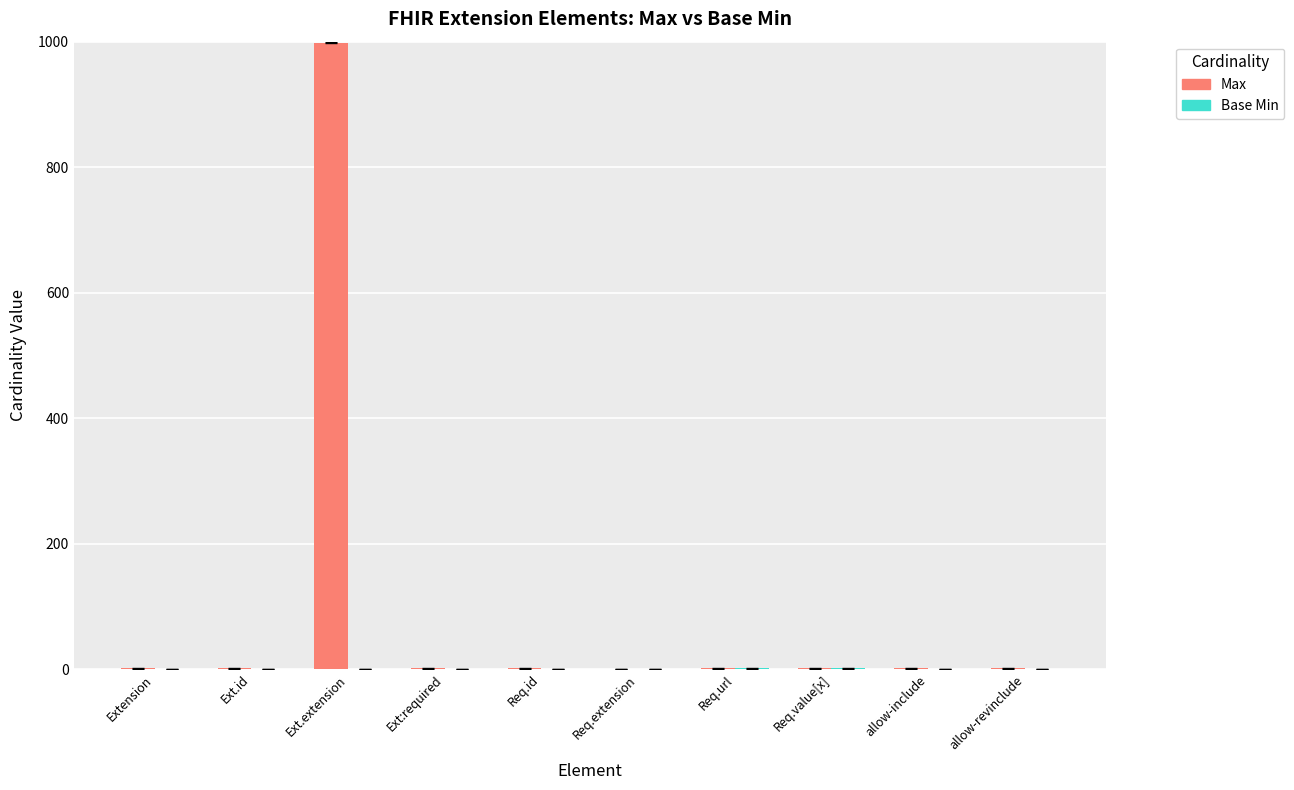

What is the maximum value shown in the chart?

999